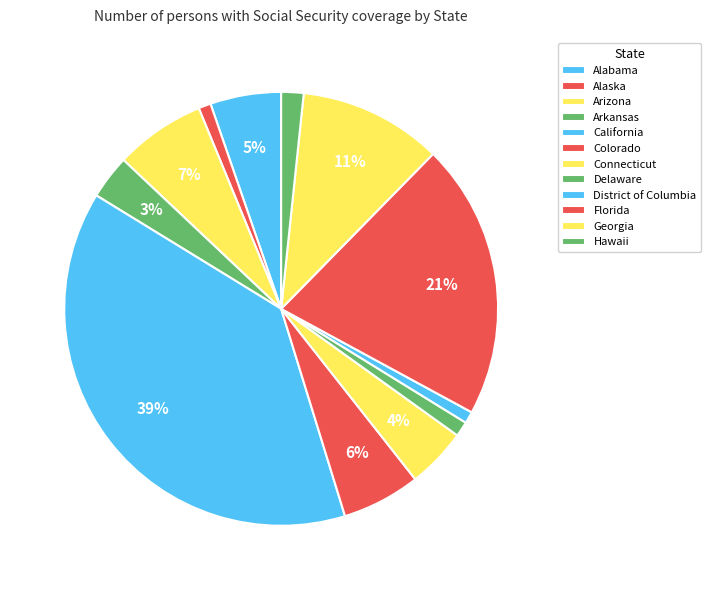

To the nearest percent, what is the combined percentage of Georgia and Hawaii?

12%